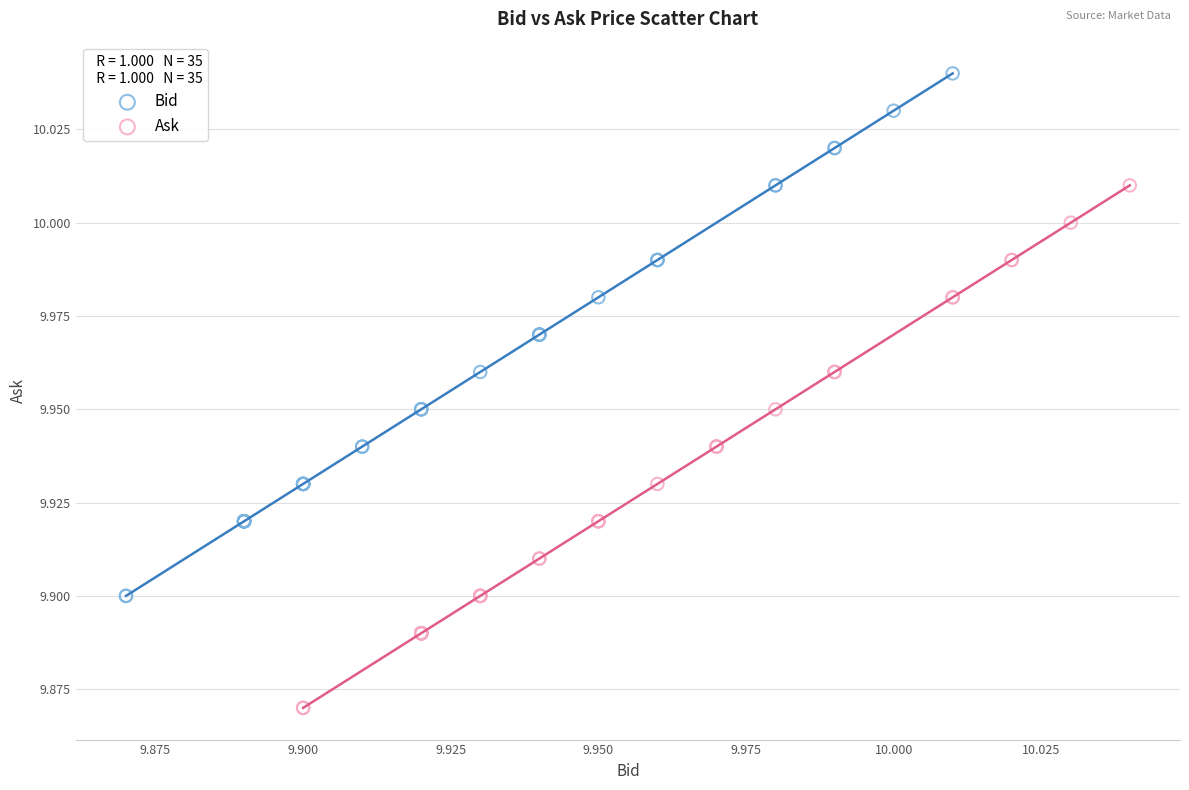

Which series reaches the minimum Y coordinate?

Ask